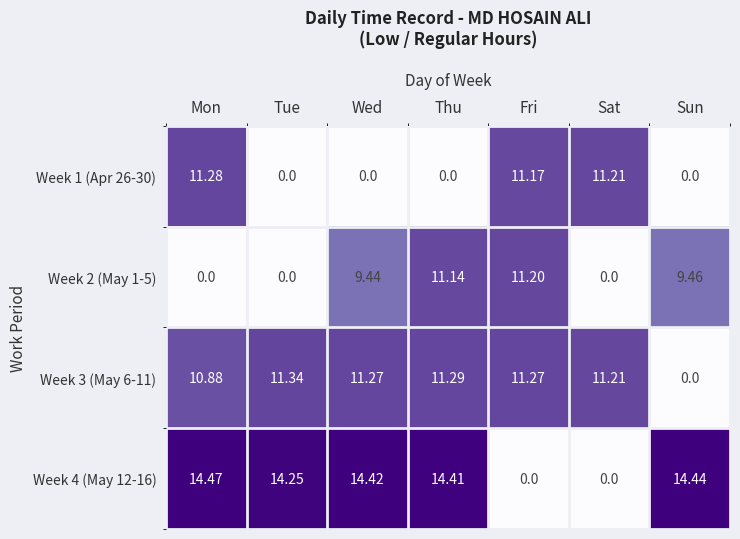

Which series changed the most between Wed and Fri?

Week 4 (May 12-16)